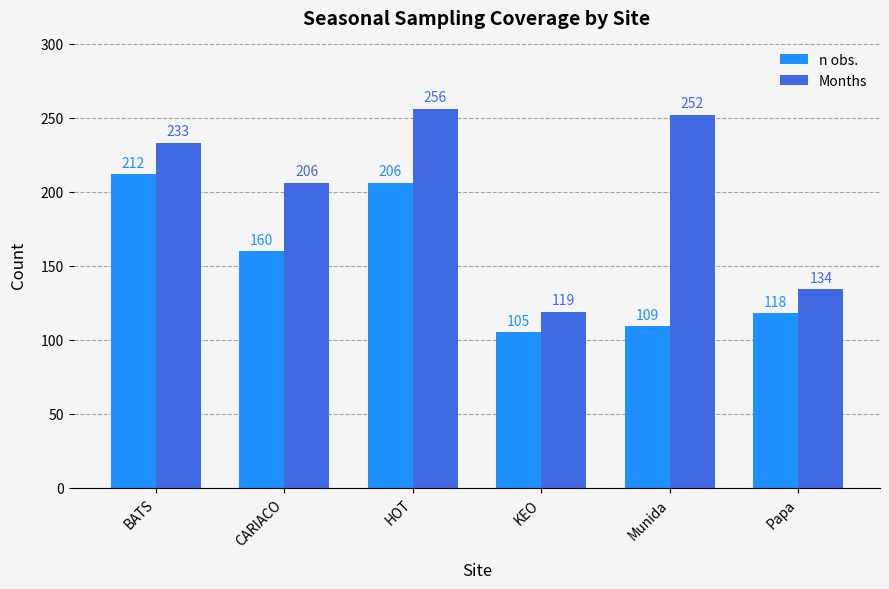

Reading right to left, list all the values displayed in this chart.

n obs.: Papa=118	Munida=109	KEO=105	HOT=206	CARIACO=160	BATS=212
Months: Papa=134	Munida=252	KEO=119	HOT=256	CARIACO=206	BATS=233